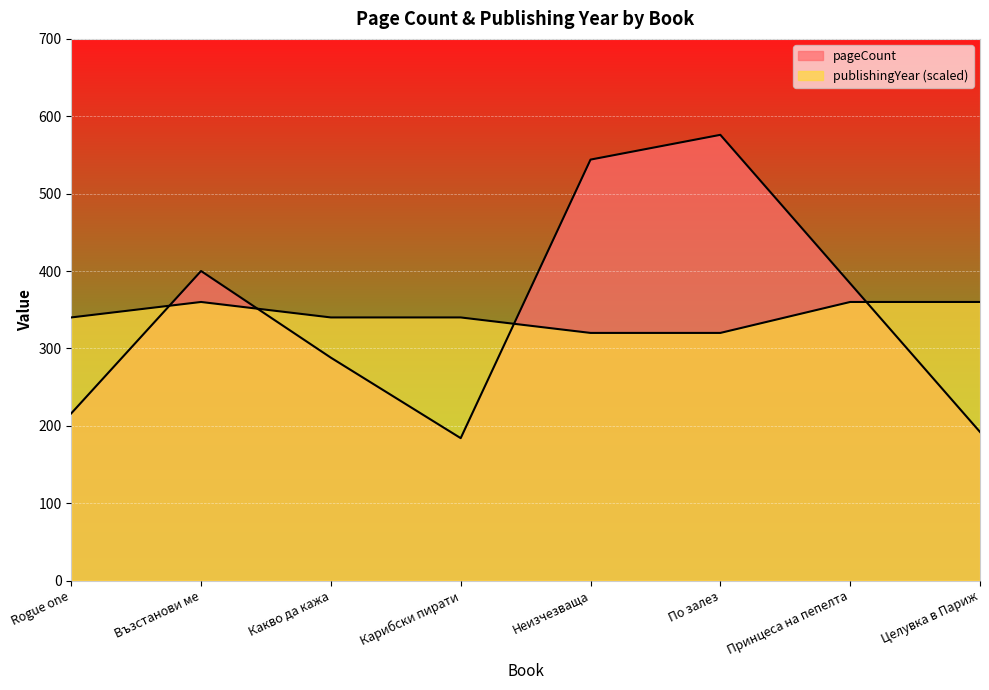

At how many categories does at least one series exceed 262?

8